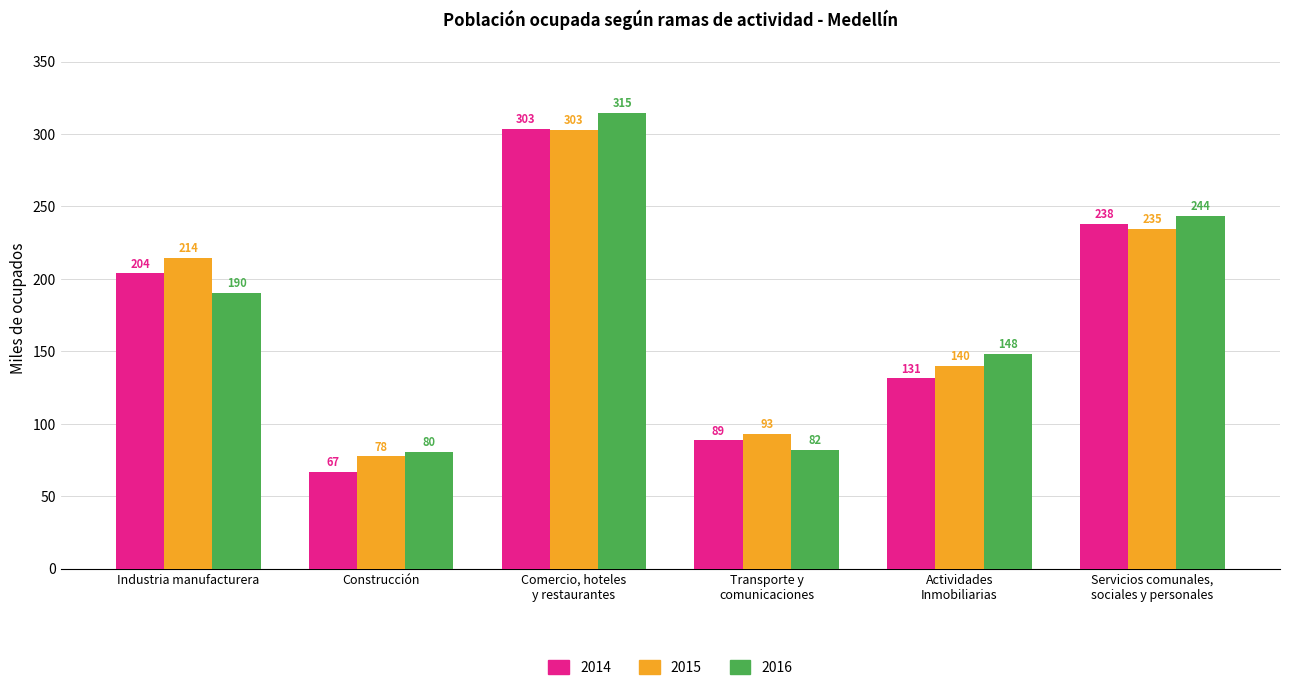

What is the difference between the second highest and second lowest values in the 2016 series?

161.4